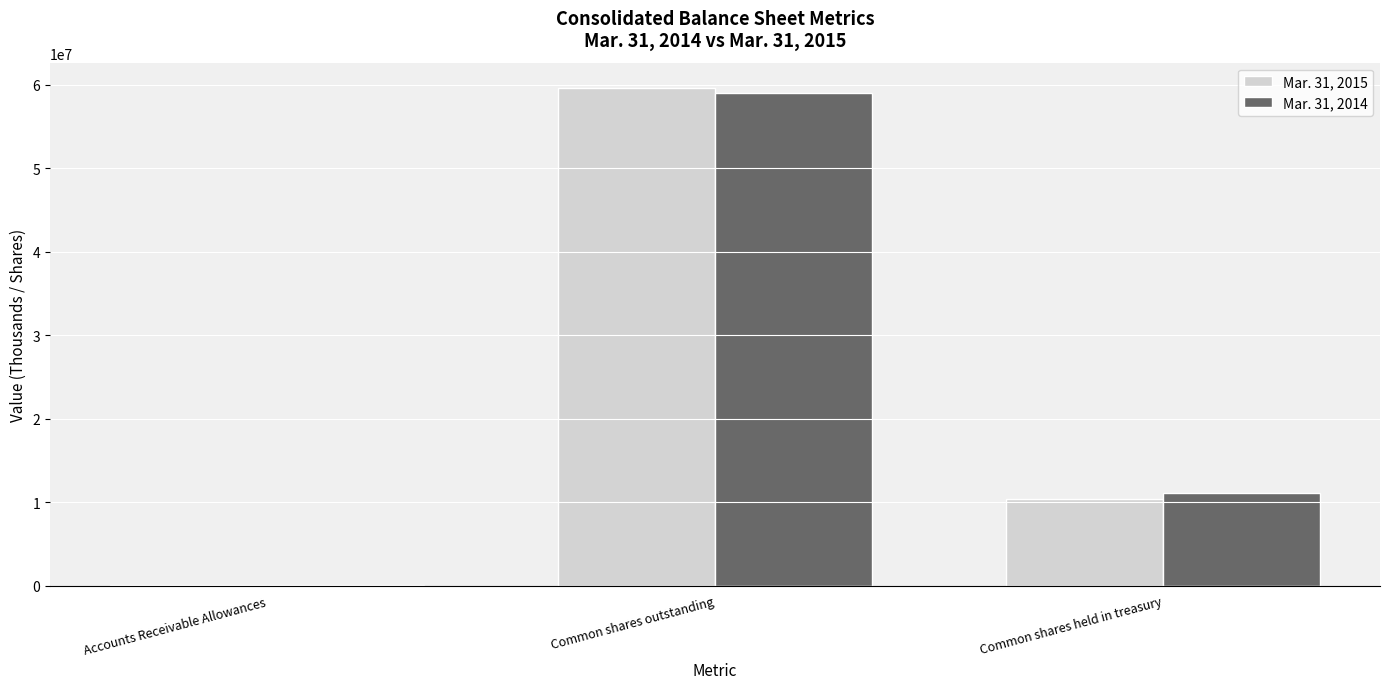

Read the Mar. 31, 2014 value at Accounts Receivable Allowances, to the nearest 10.

10920